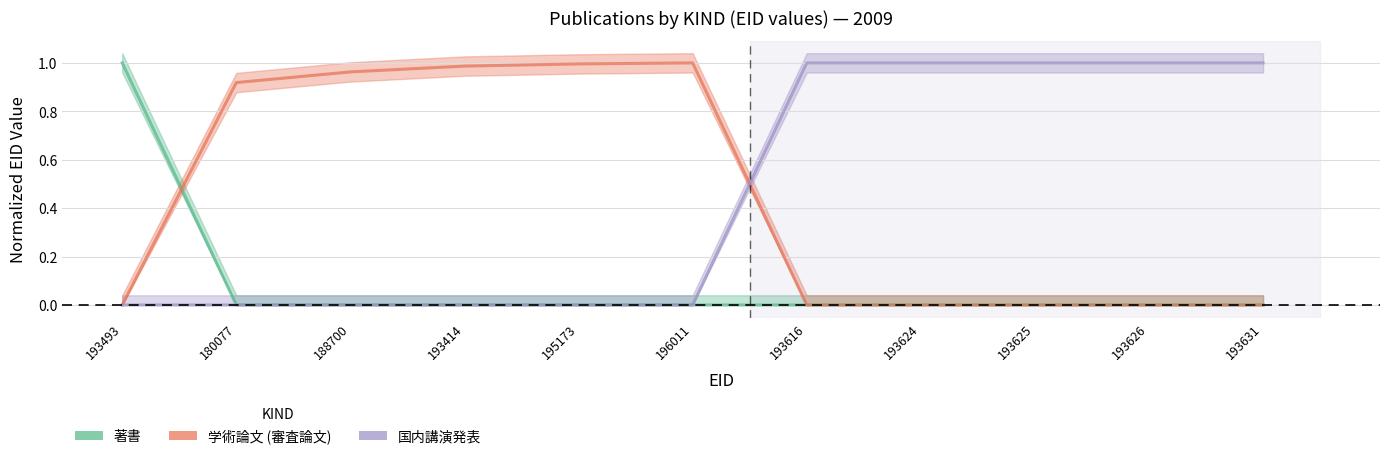

True or false: 学術論文 (審査論文) has more than 0 interior local peaks.

True